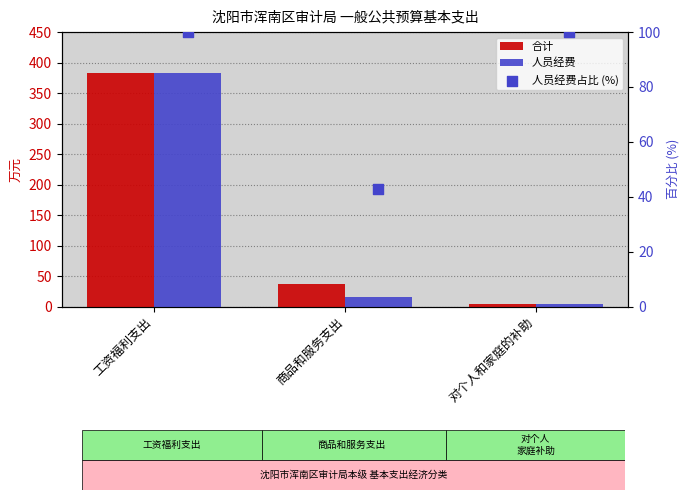

At which category is the sum across all series the highest?

工资福利支出